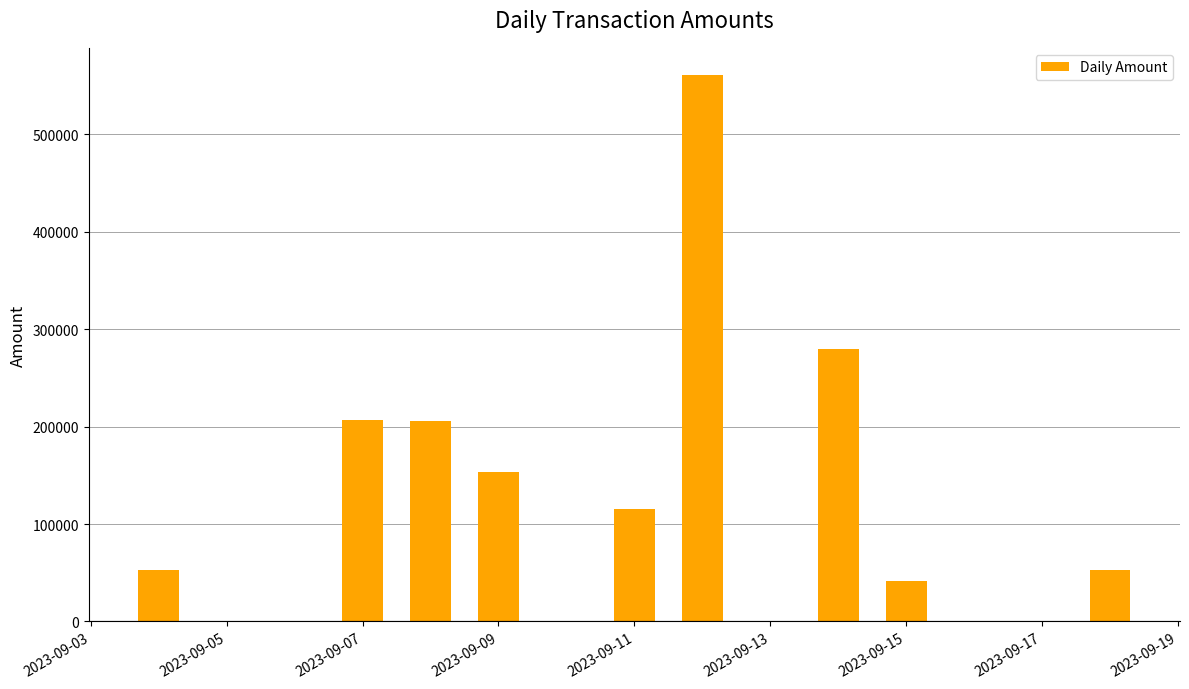

What is the value of the 9th bar from the left?

52572.5